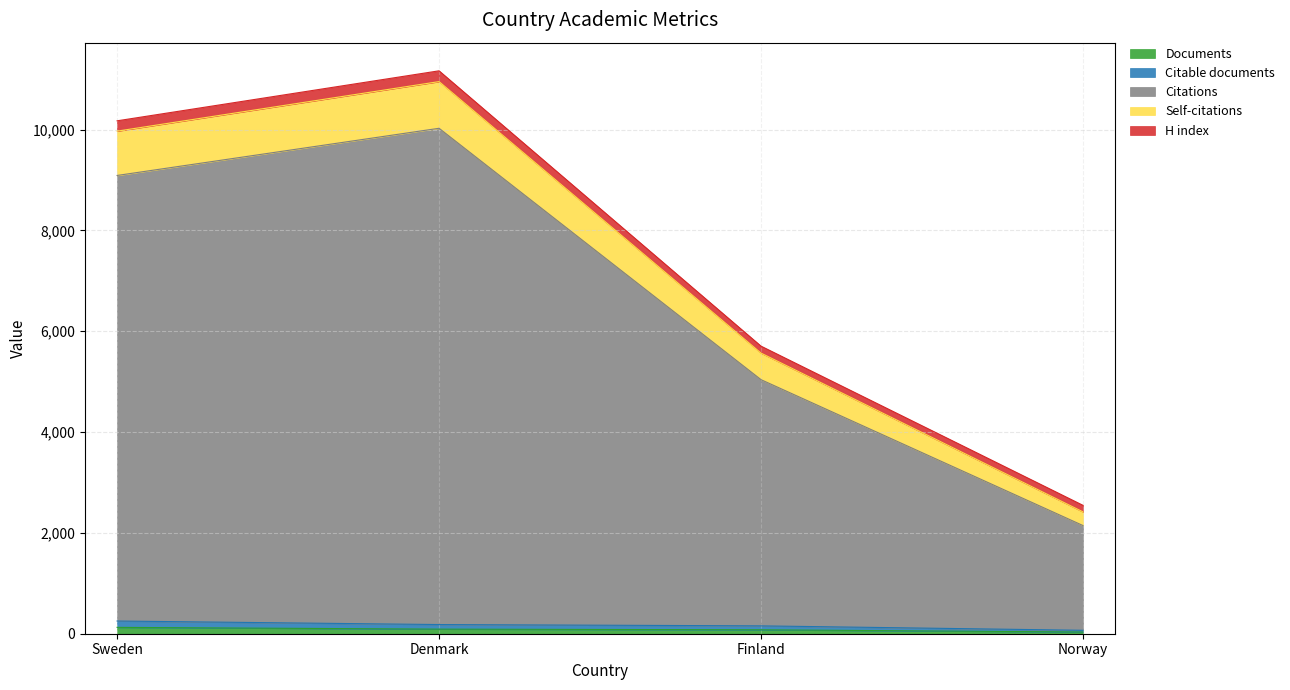

The Citable documents series shows 276 at Finland. True or false?

False